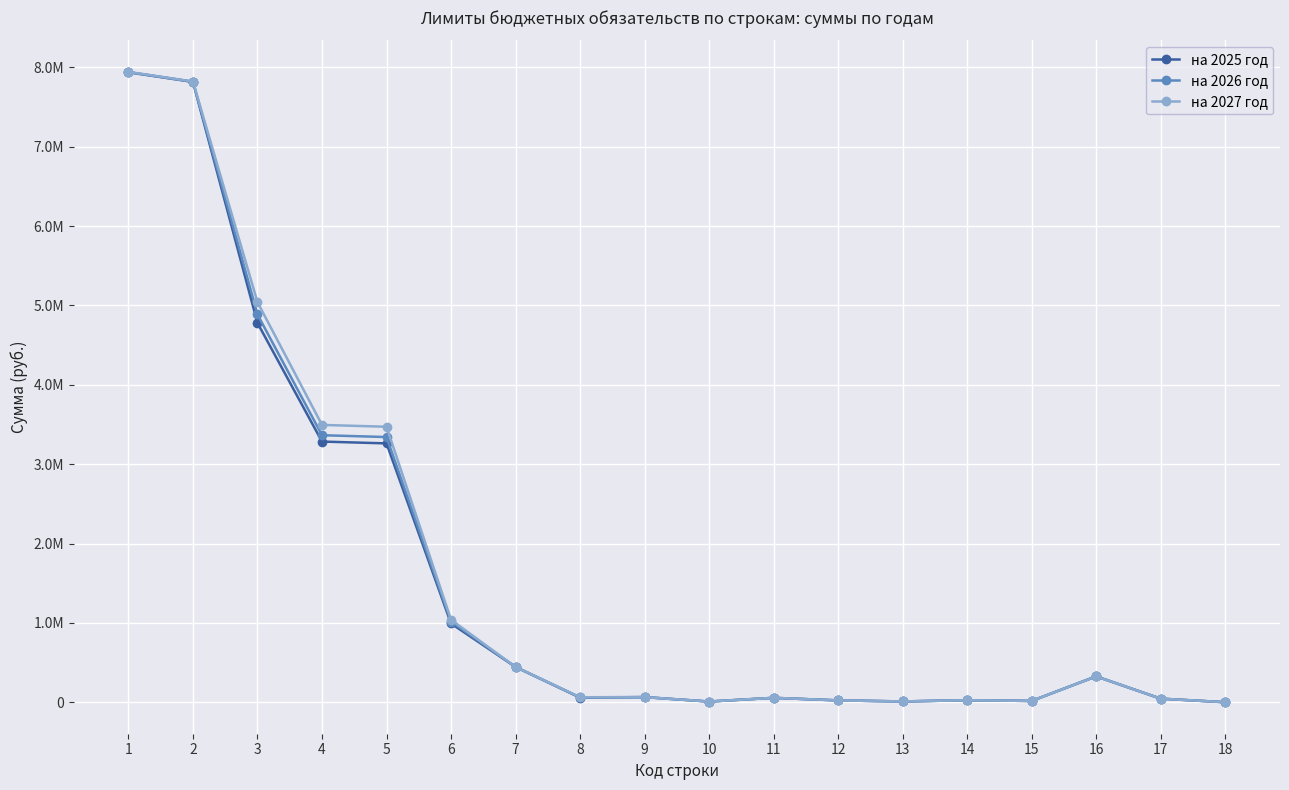

What value does the на 2025 год series have at 6?

992000.0